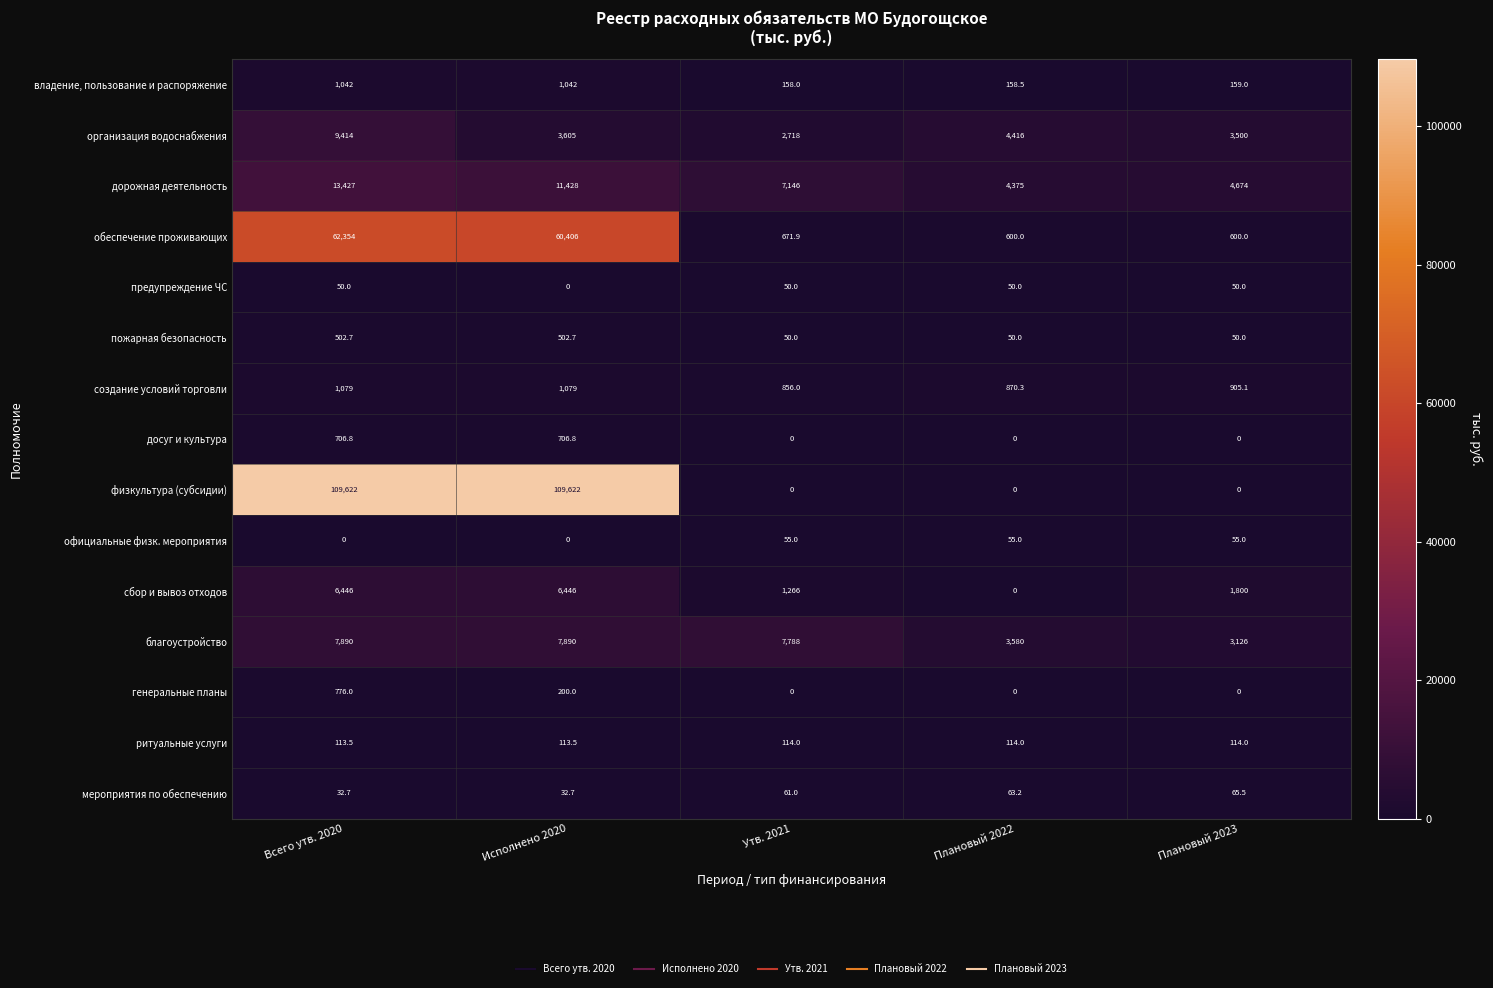

How many data points does each series have?

5